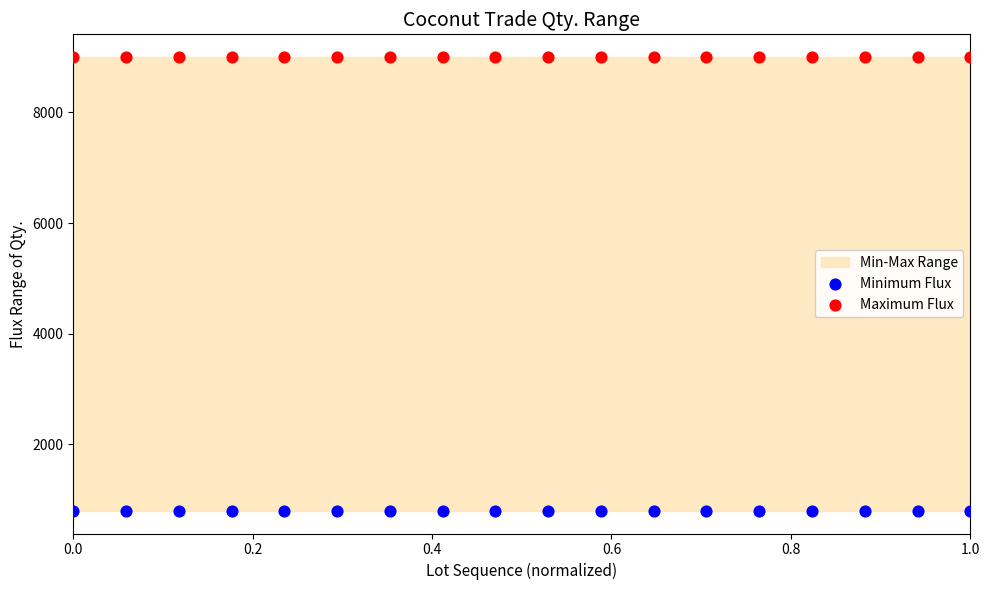

Which series reaches the maximum Y coordinate?

Maximum Flux